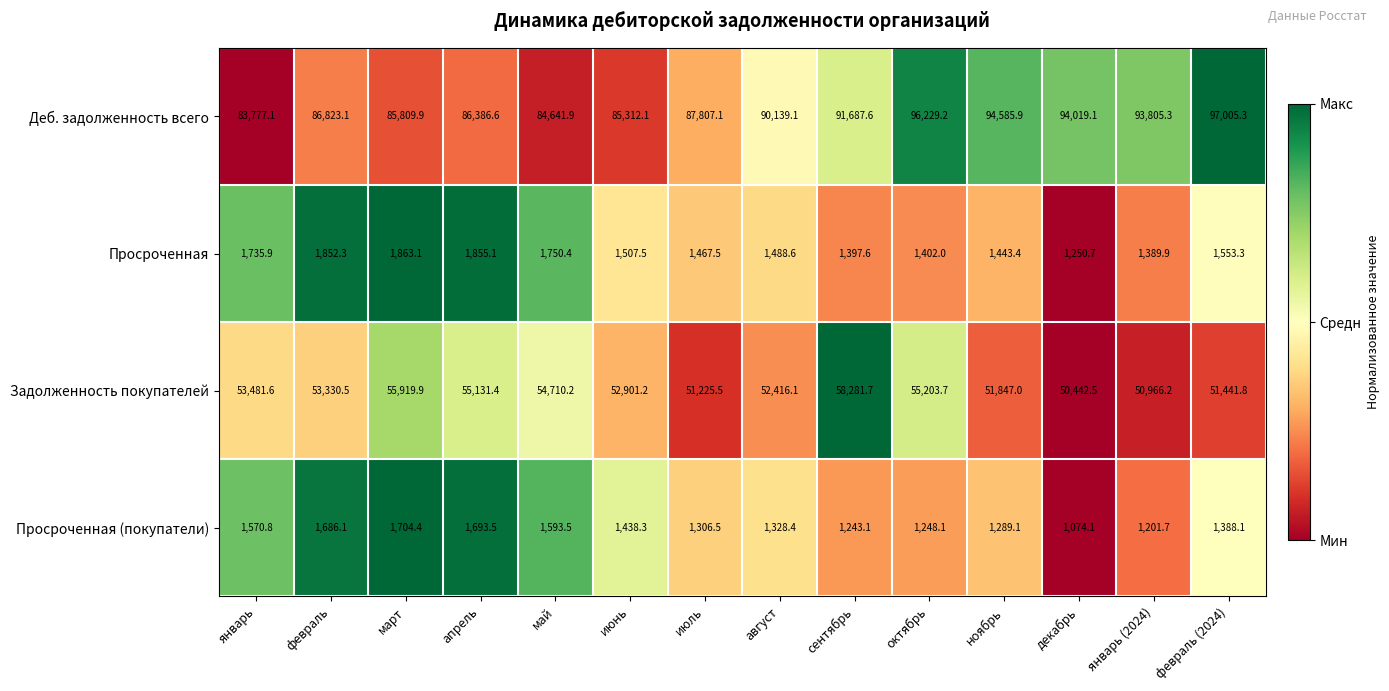

What value does the Просроченная (покупатели) series have at сентябрь?

1243.1